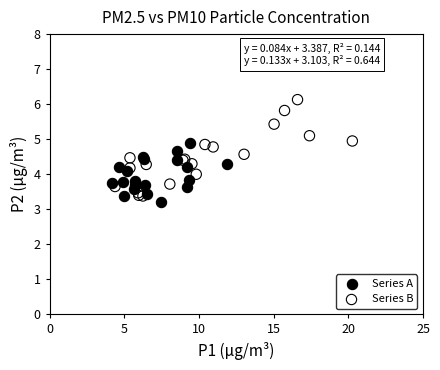

What are all the series names shown in the legend?

Series A, Series B